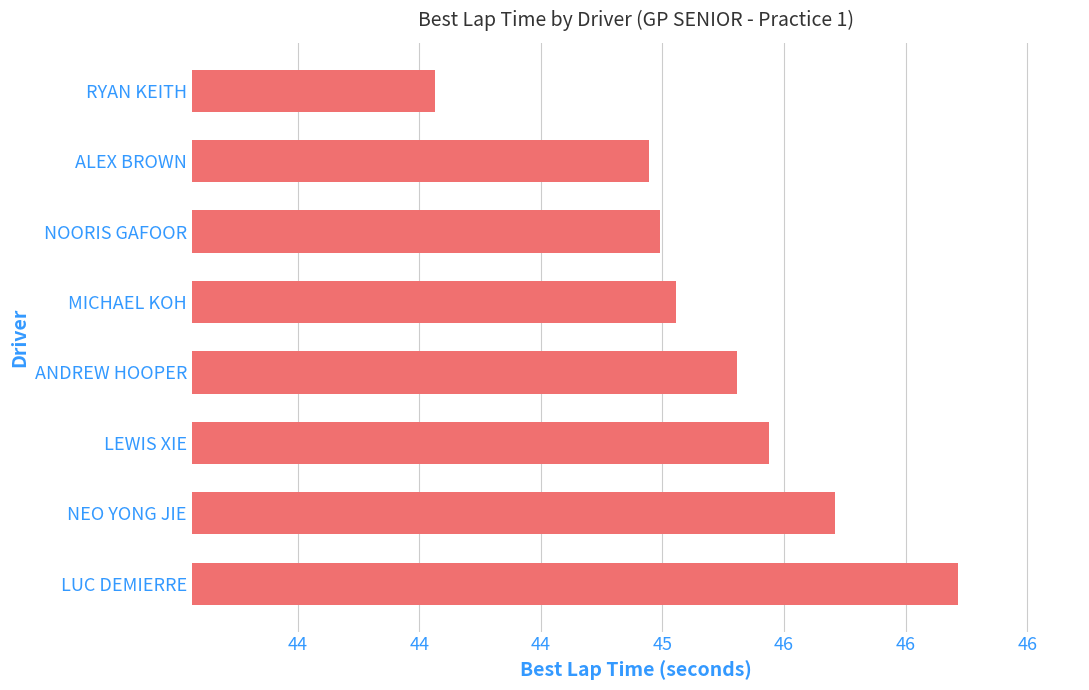

Are the bars grouped side by side (vs. stacked)?

No